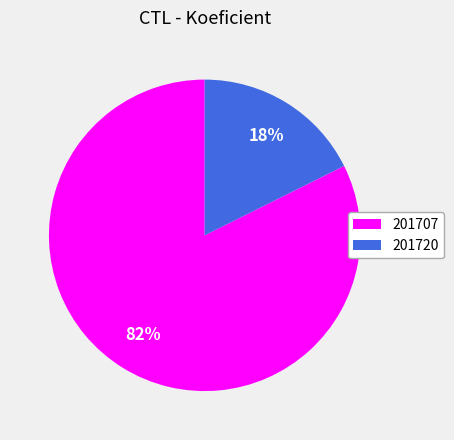

Between 201720 and 201707, which is larger?

201707